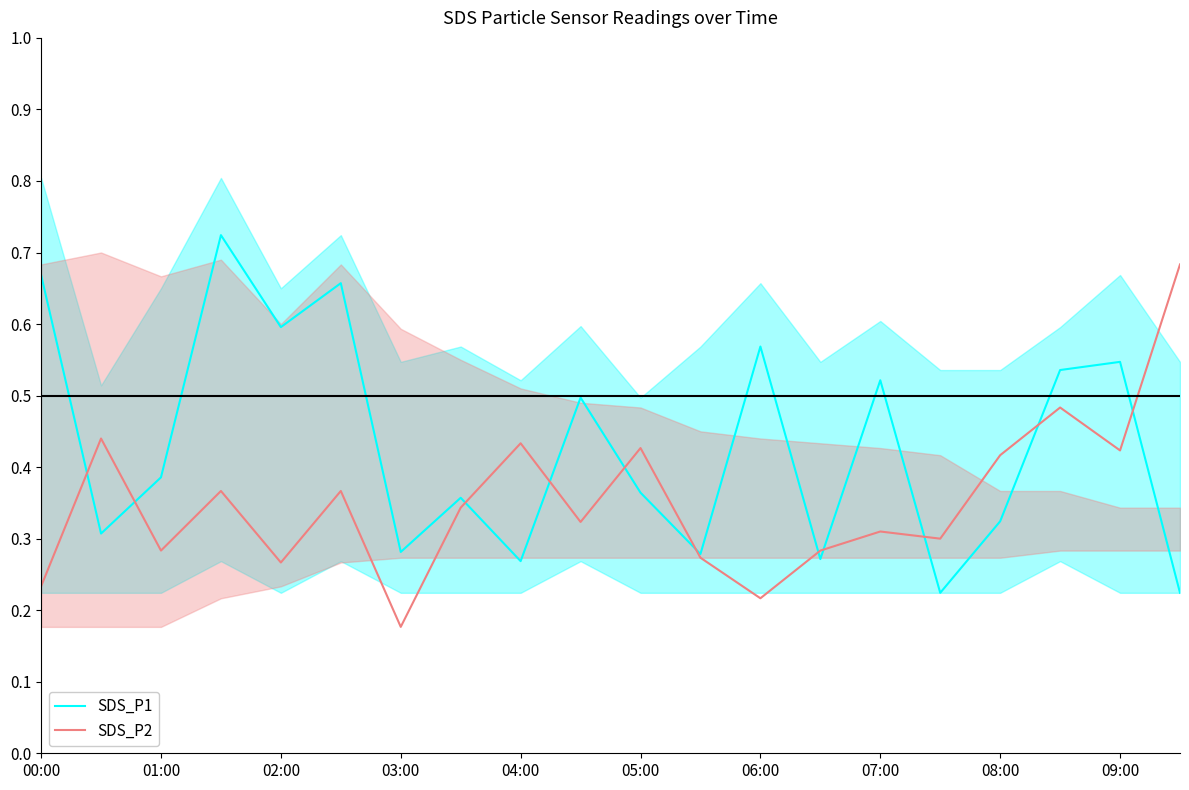

In SDS_P1, how many points are higher than both neighbors (excluding endpoints)?

7